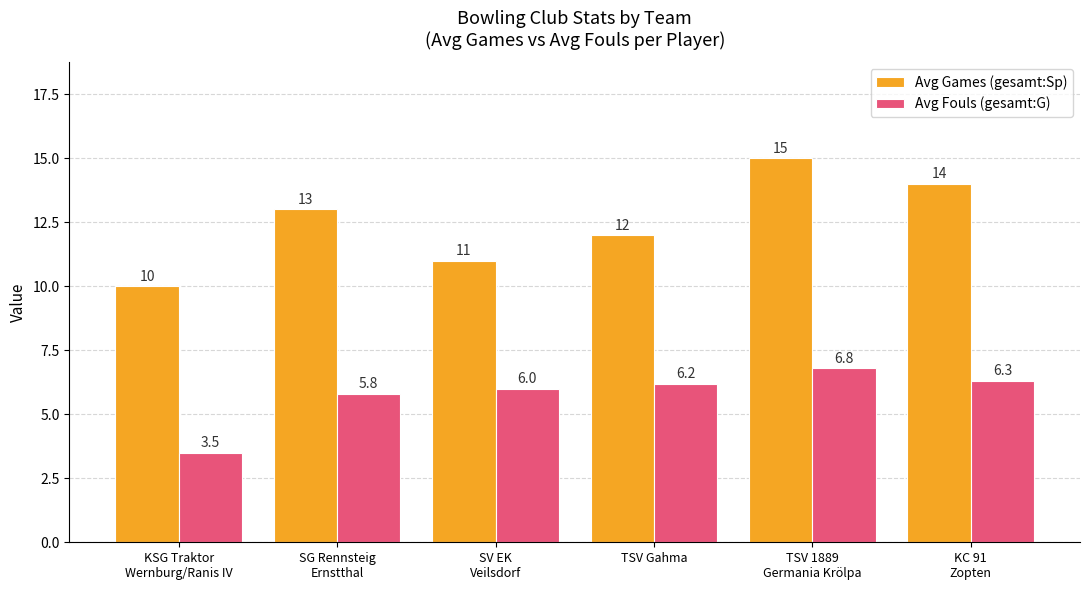

Which category has the lowest value across all series?

KSG Traktor
Wernburg/Ranis IV